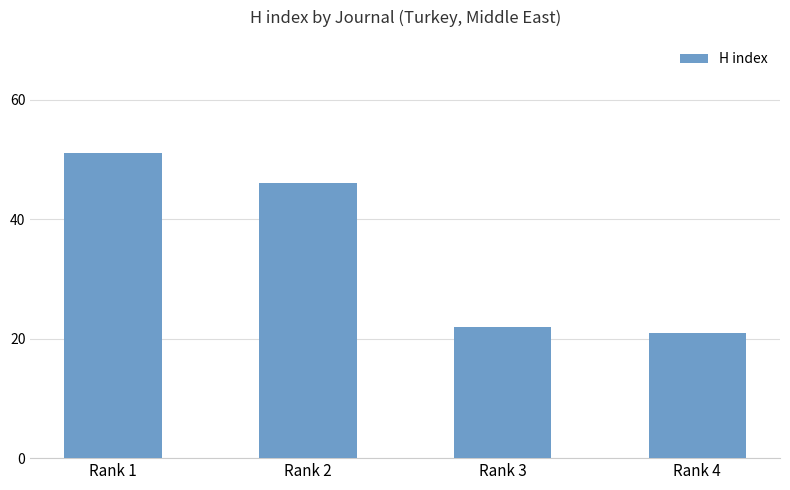

Where does the data first go above 46?

Rank 1